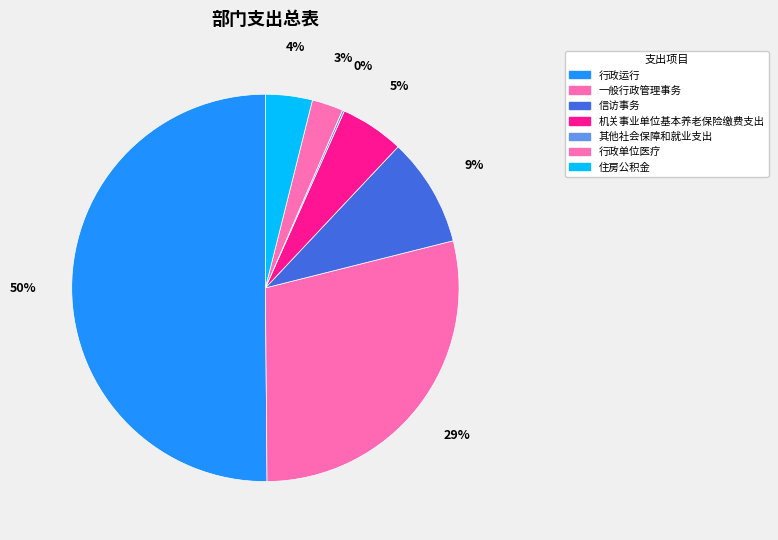

Which slice is the largest?

行政运行